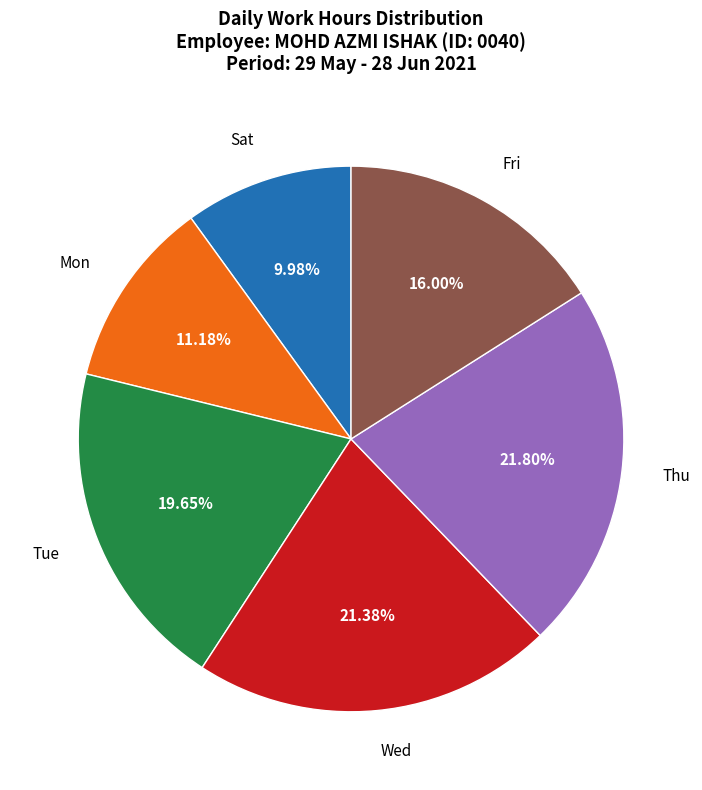

Between Mon and Thu, which is larger?

Thu